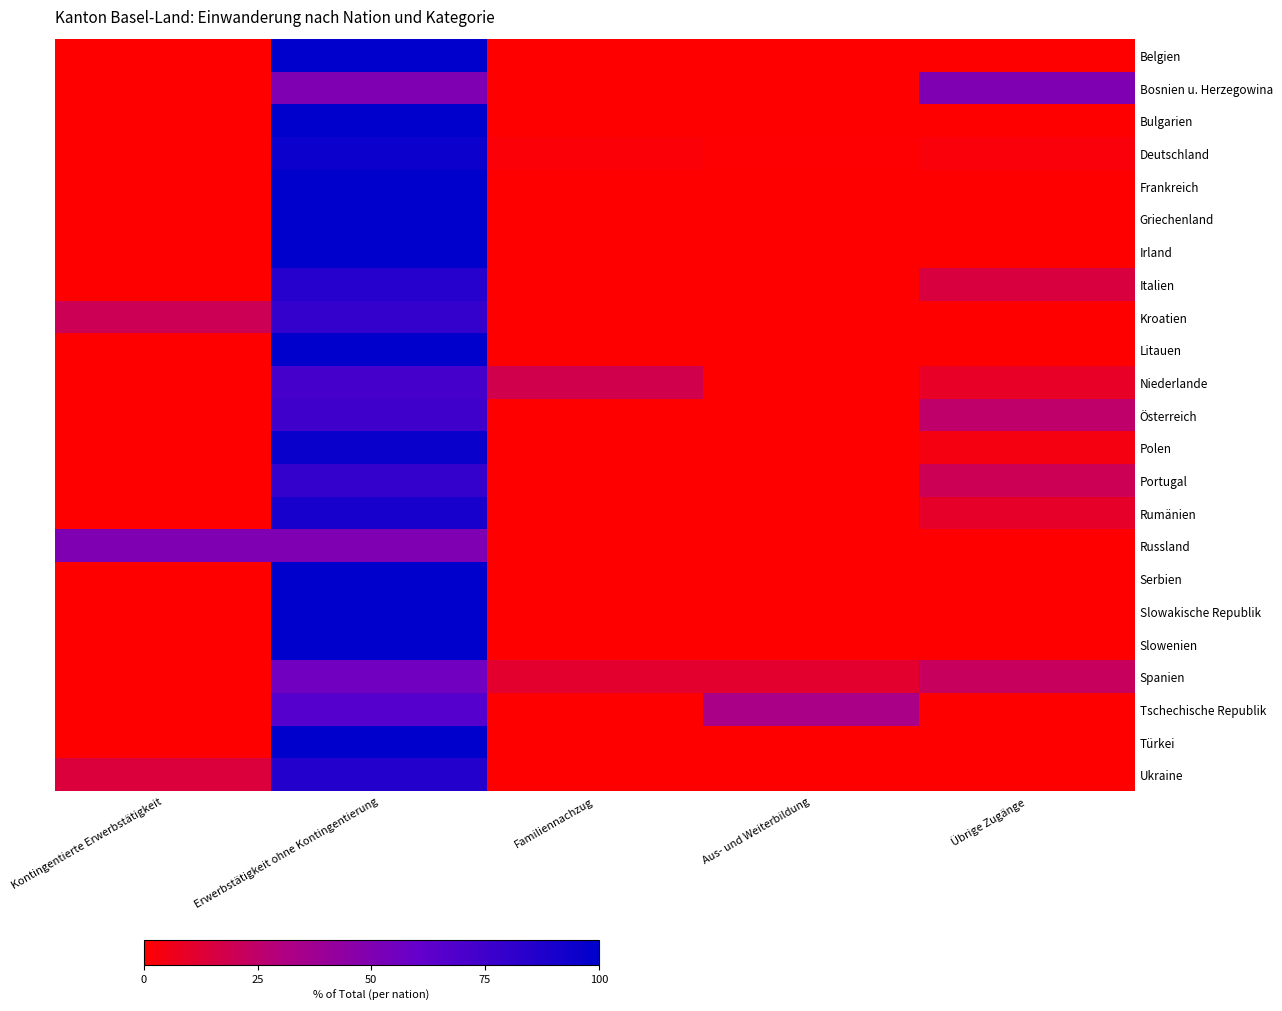

Which label corresponds to the largest value in the chart?

Erwerbstätigkeit ohne Kontingentierung